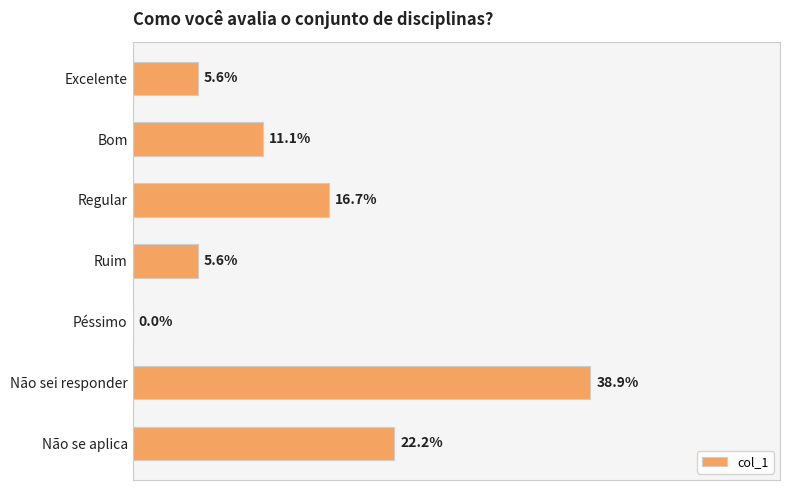

Does the chart contain stacked bars?

No